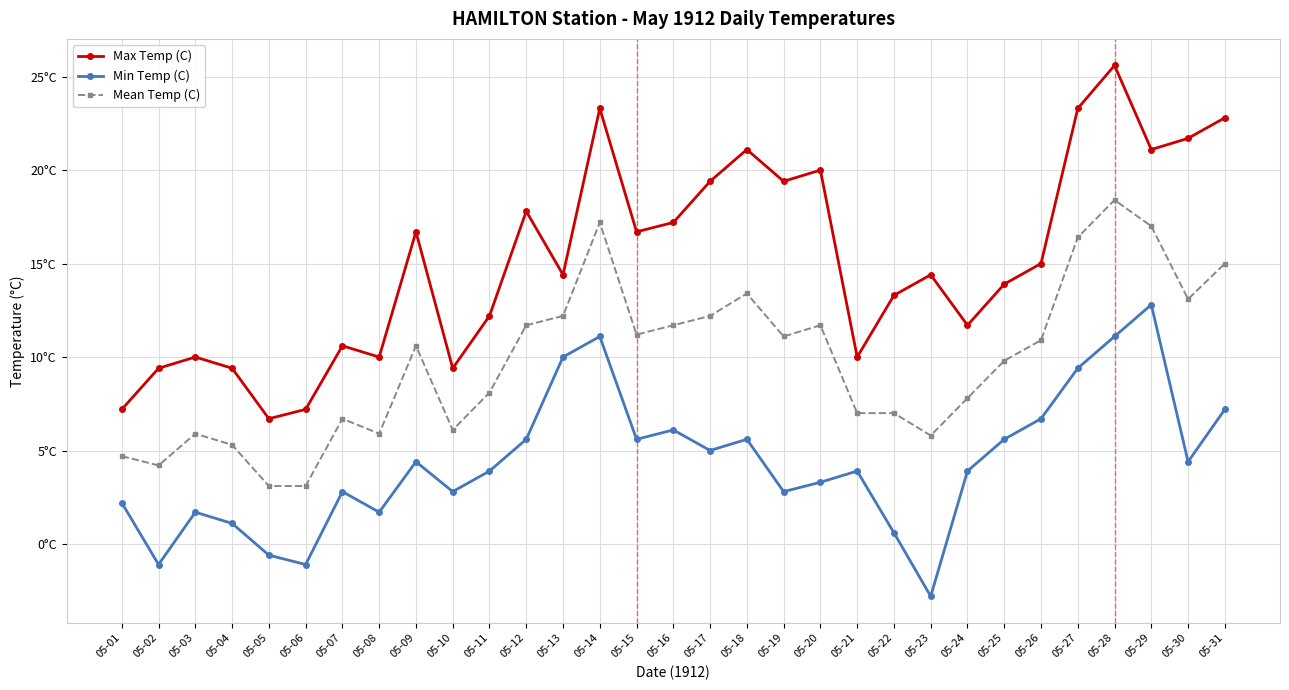

Which series has the largest range (max minus min)?

Max Temp (C)